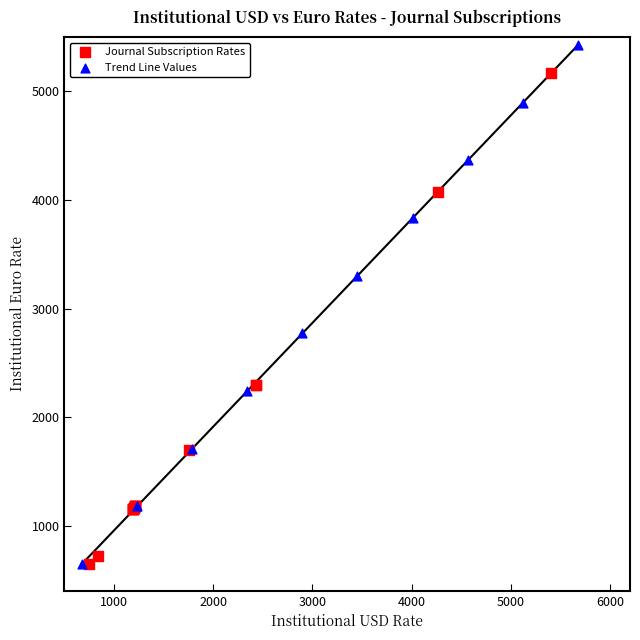

Which series reaches the maximum Y coordinate?

Trend Line Values